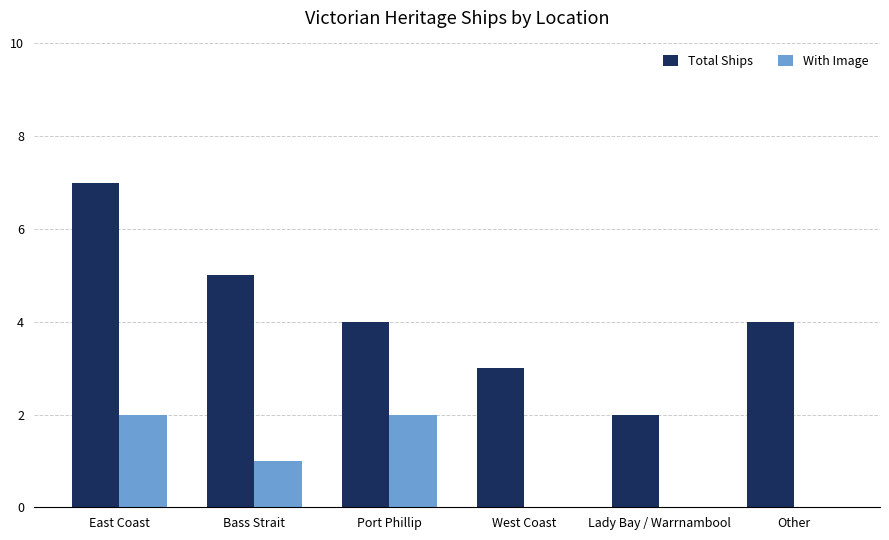

Which series has the widest spread of values?

Total Ships